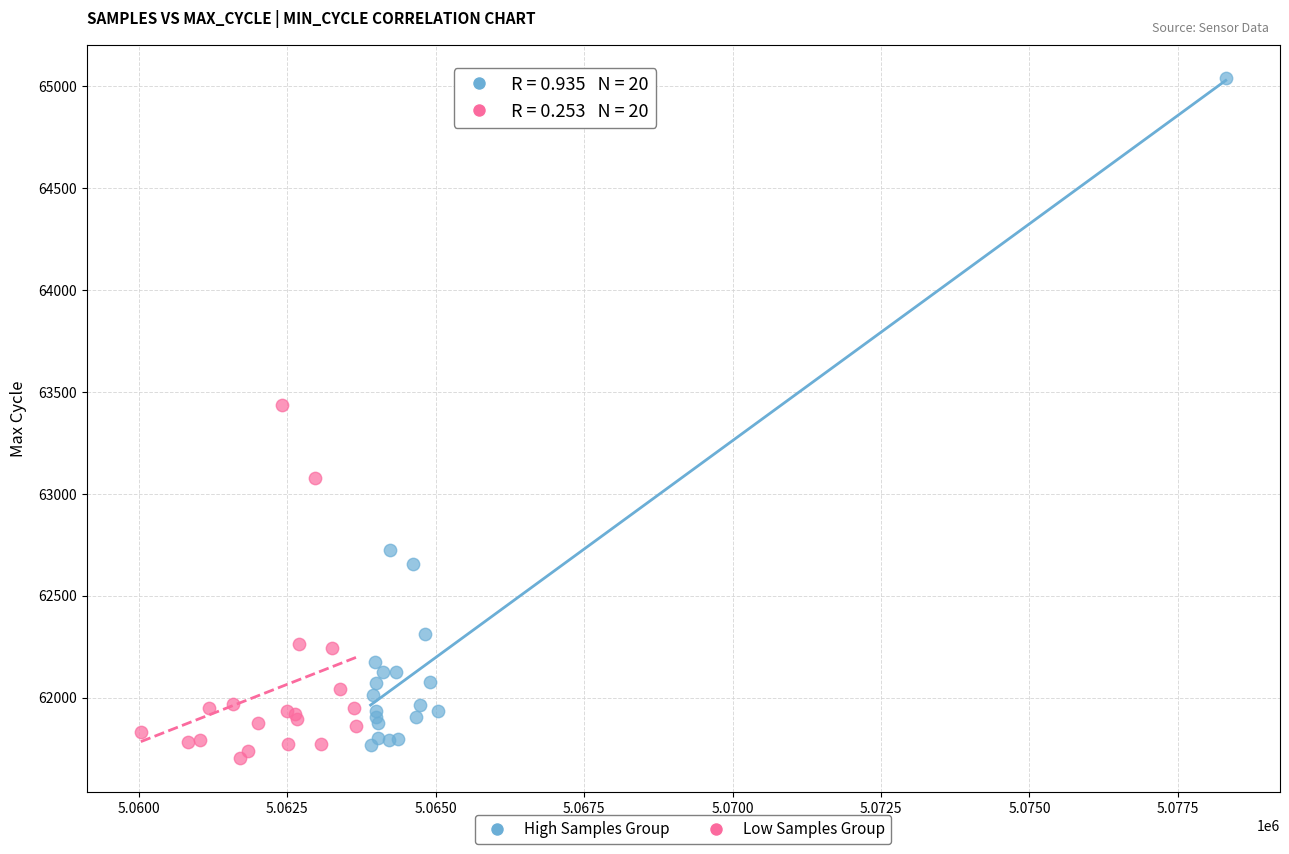

Which series reaches the minimum Y coordinate?

Low Samples Group